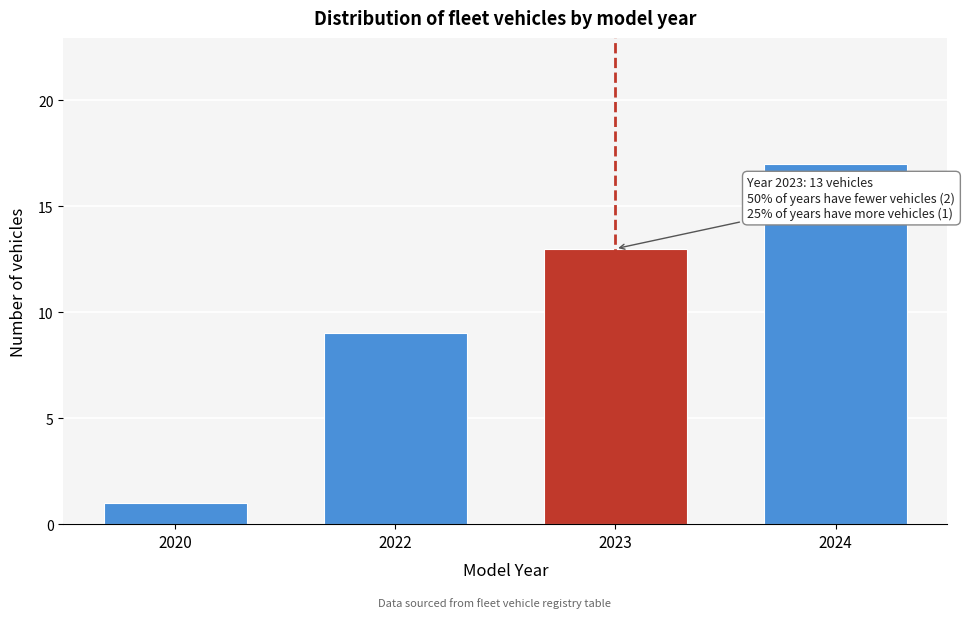

Reading left to right, extract all data points from this chart.

2020=1	2022=9	2023=13	2024=17